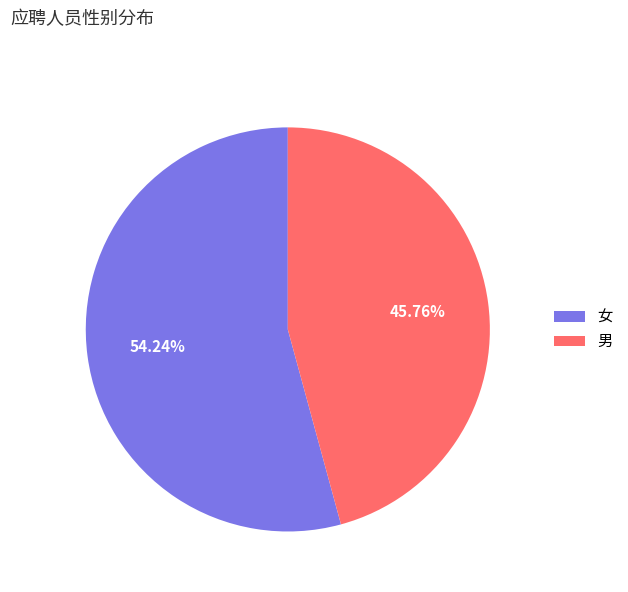

Does 男 represent more than half of the total?

No